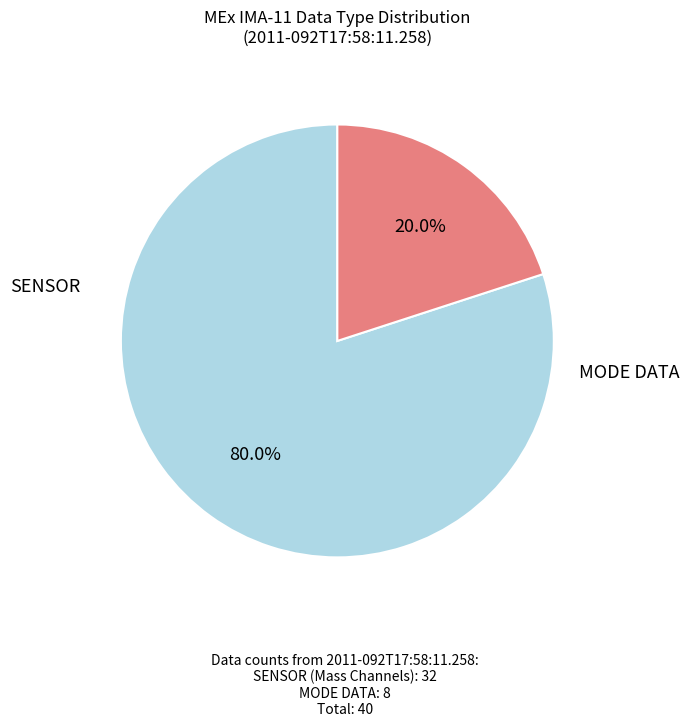

Does any single category account for the majority?

Yes